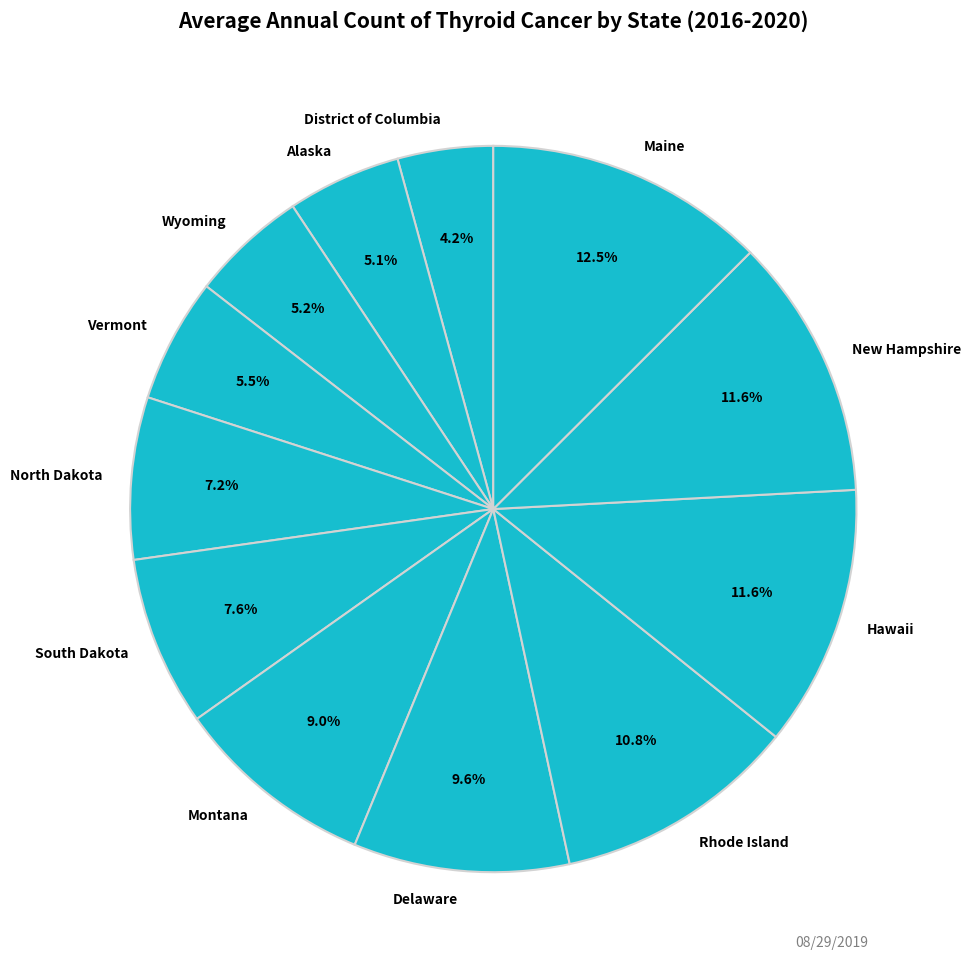

To the nearest percent, what portion does North Dakota represent?

7%